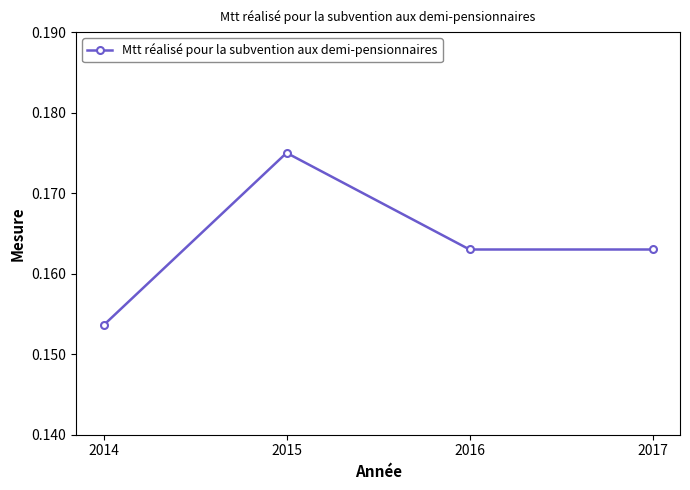

Between 2016 and 2014, which is larger?

2016